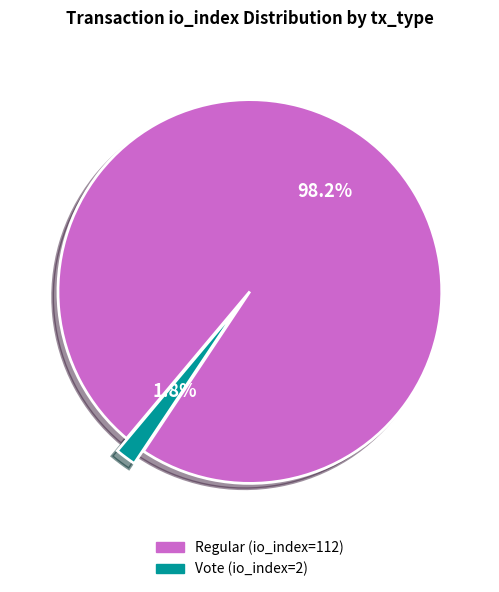

To the nearest percent, what is the combined percentage of Regular (io_index=112) and Vote (io_index=2)?

100%